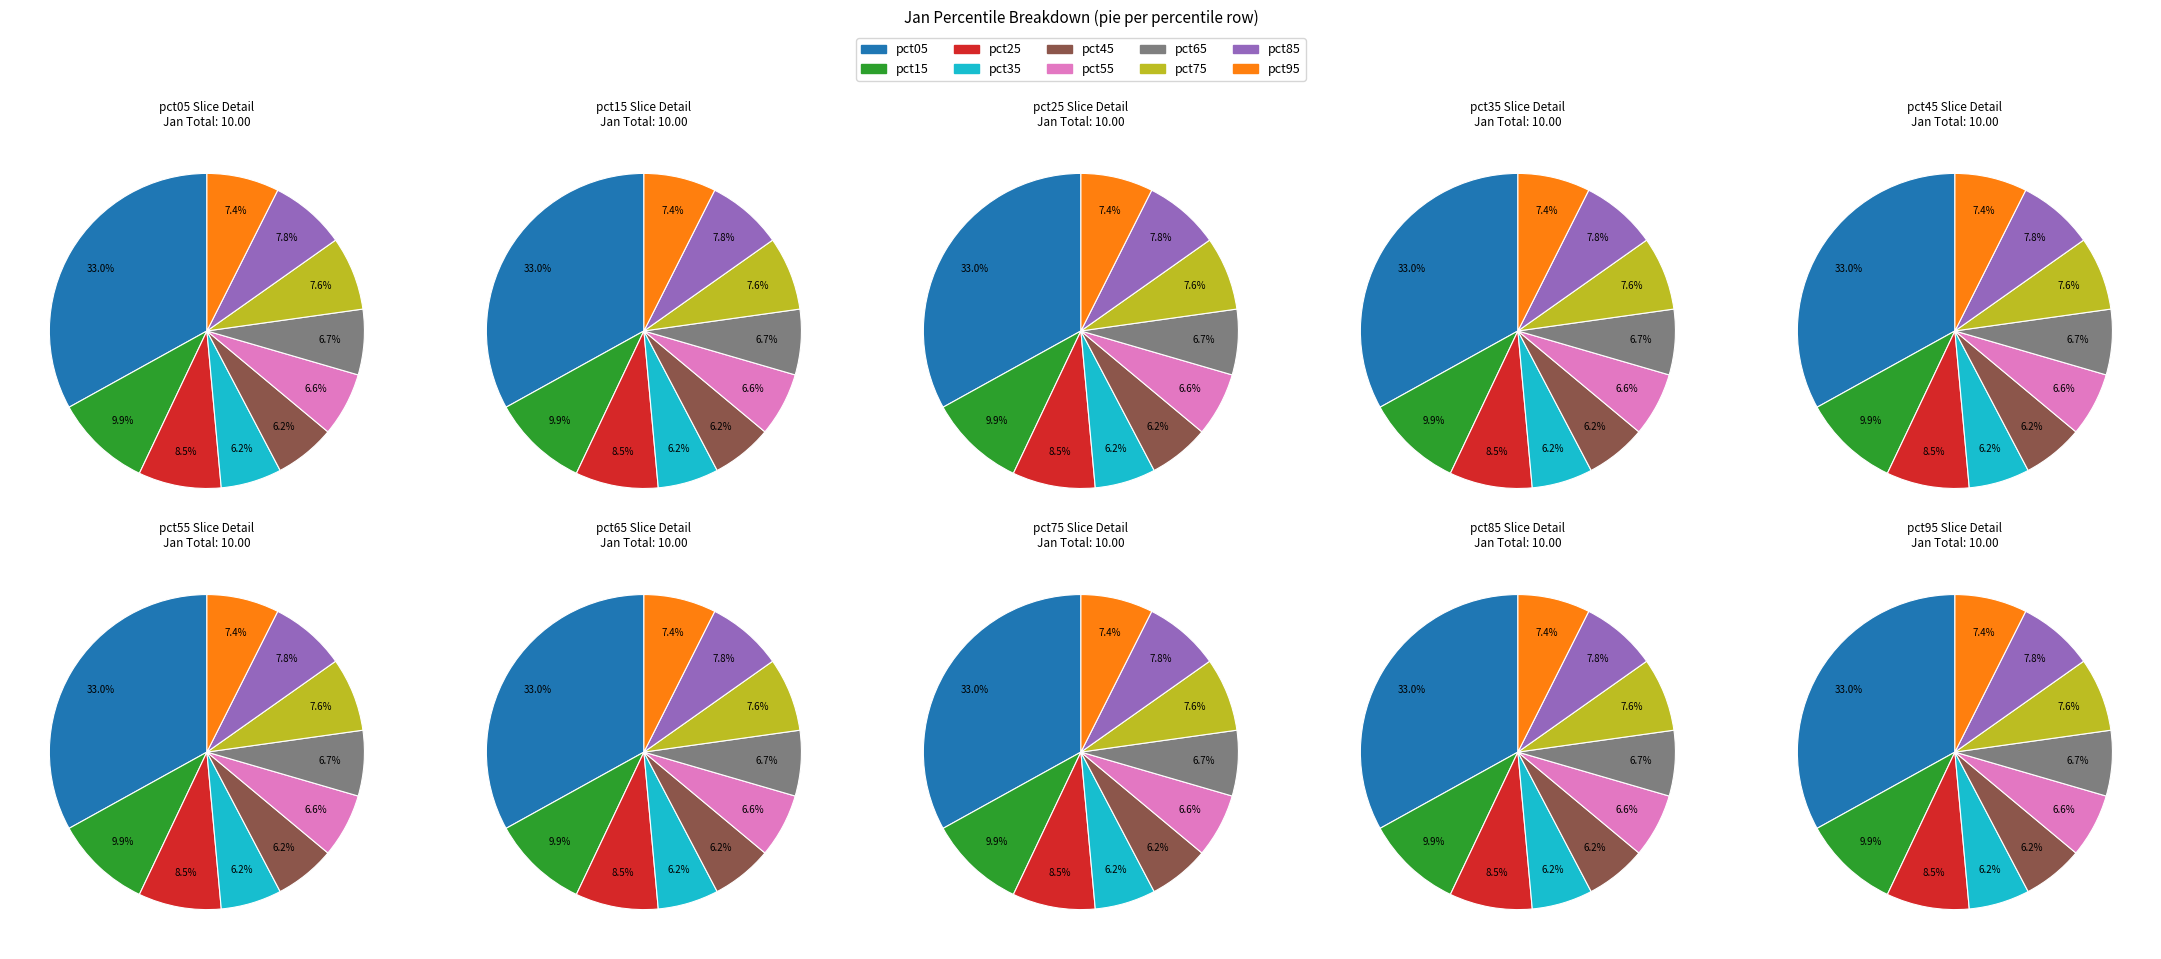

Count the number of slices in the pie.

10